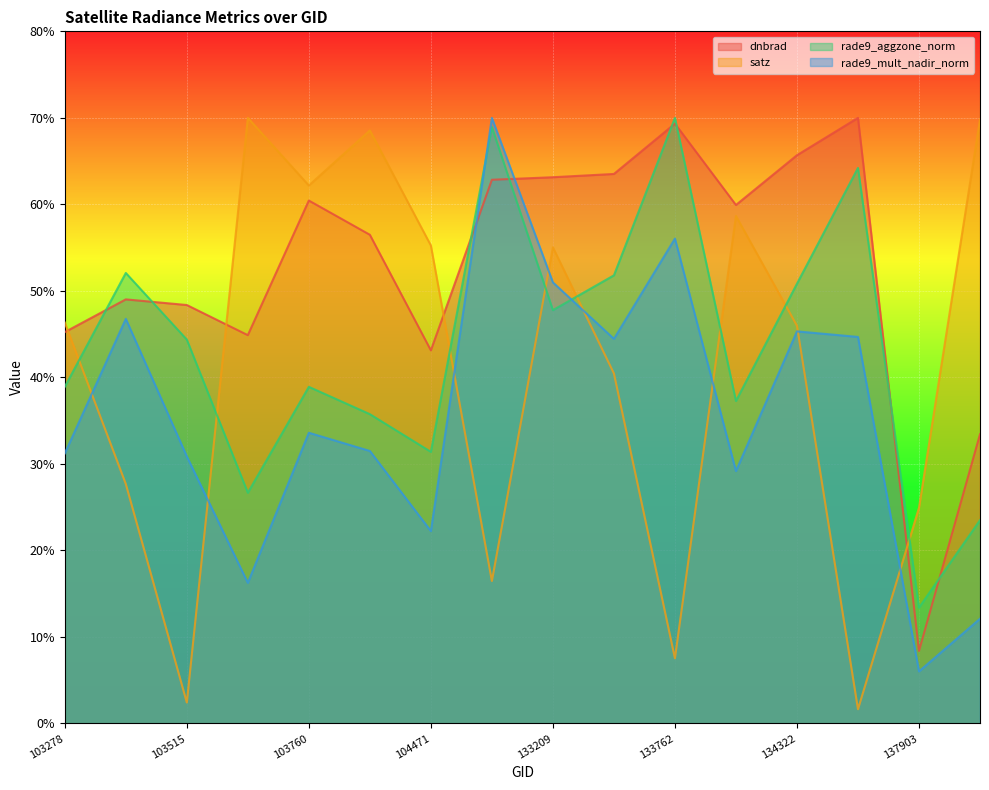

Where does the rade9_mult_nadir_norm series first go above 33?

103396